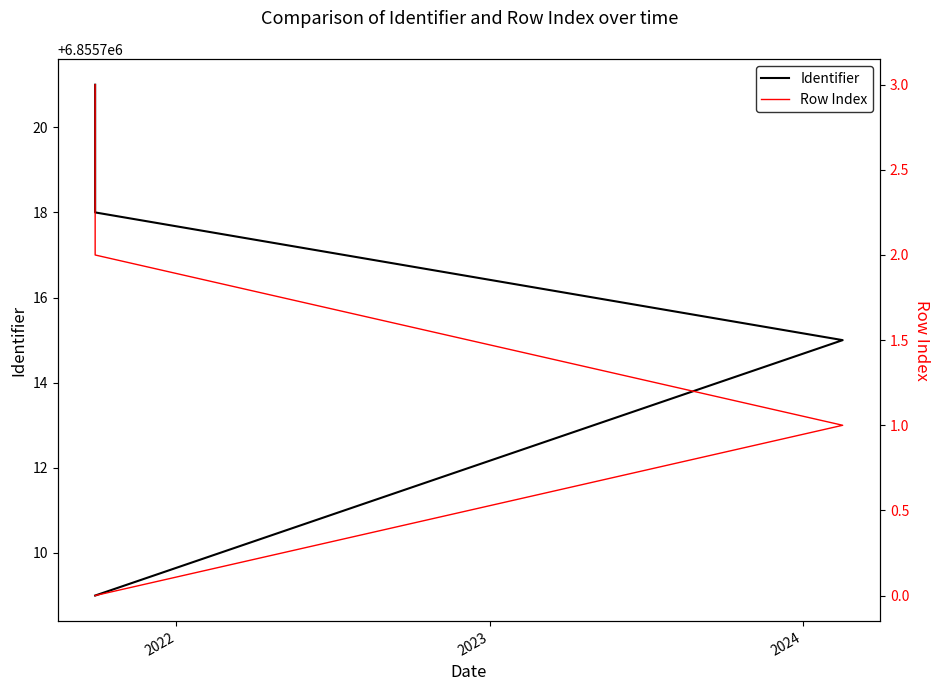

Between 2023 and 2024, which series saw the biggest shift?

Identifier